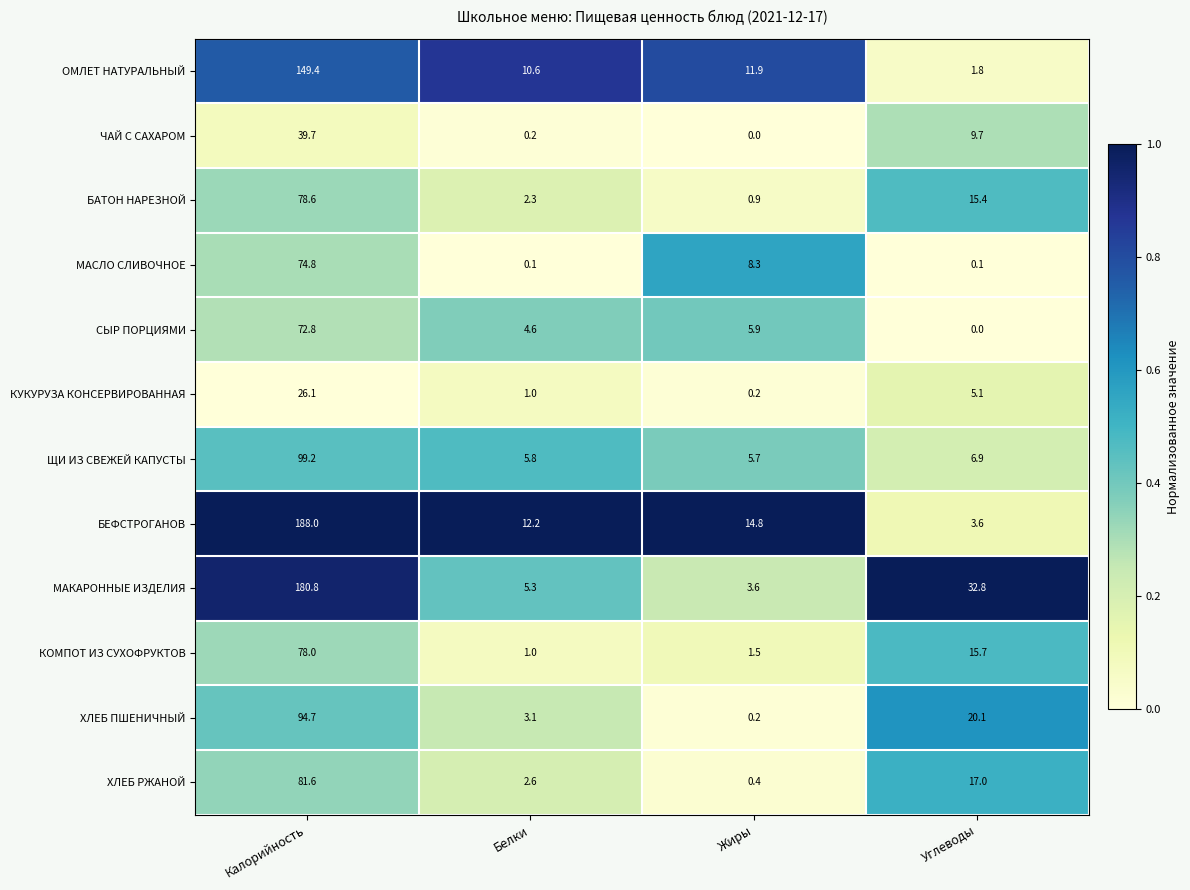

What is the approximate value of СЫР ПОРЦИЯМИ at Жиры?

5.9